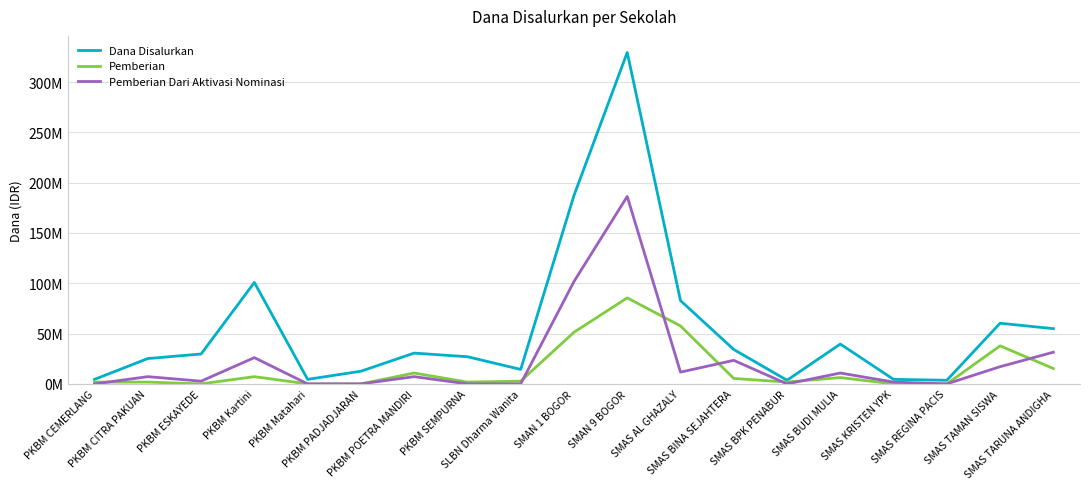

Does the chart have visible grid lines?

Yes